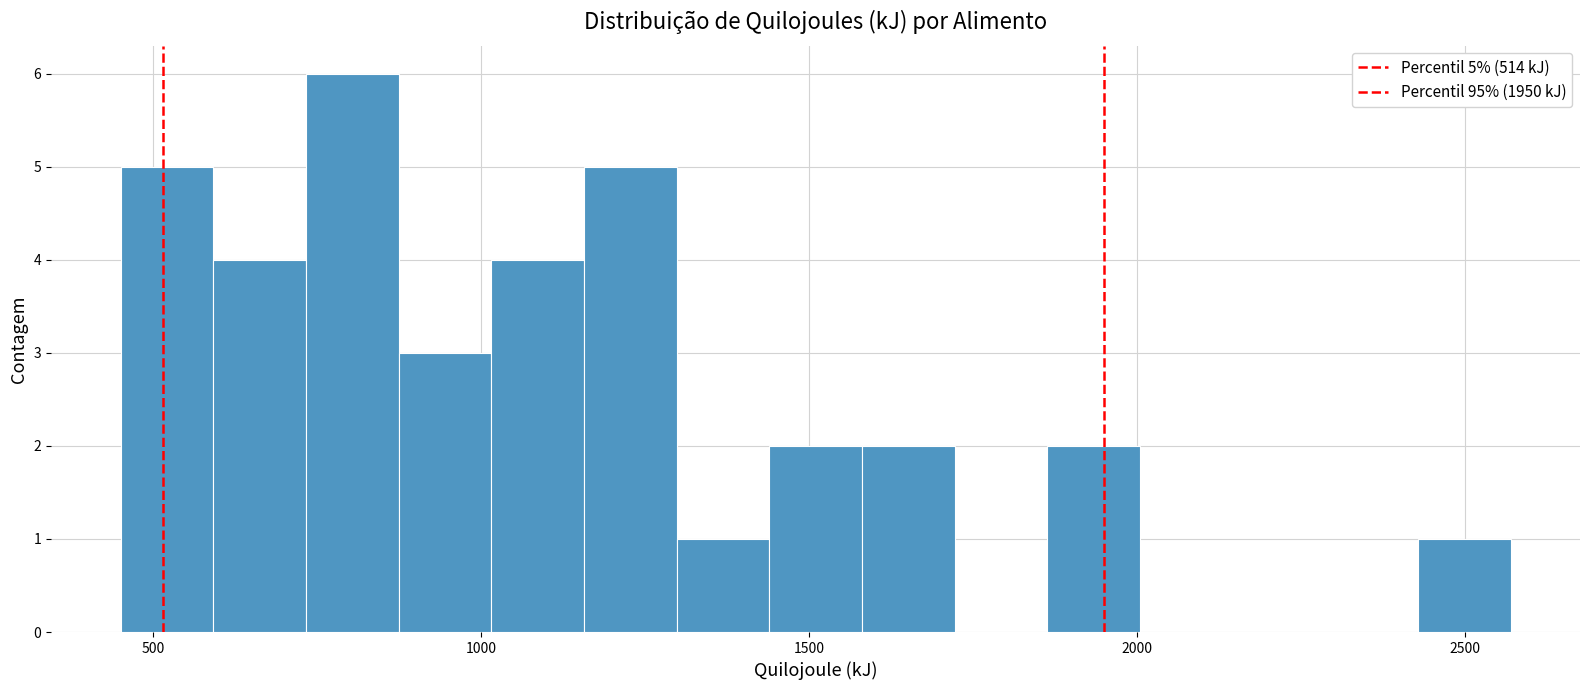

Around what value on the x-axis is the tallest bar? Give the approximate position of its centre, as read against the axis.

800